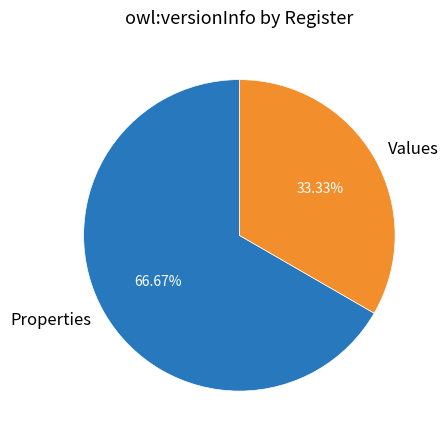

Count the number of slices in the pie.

2